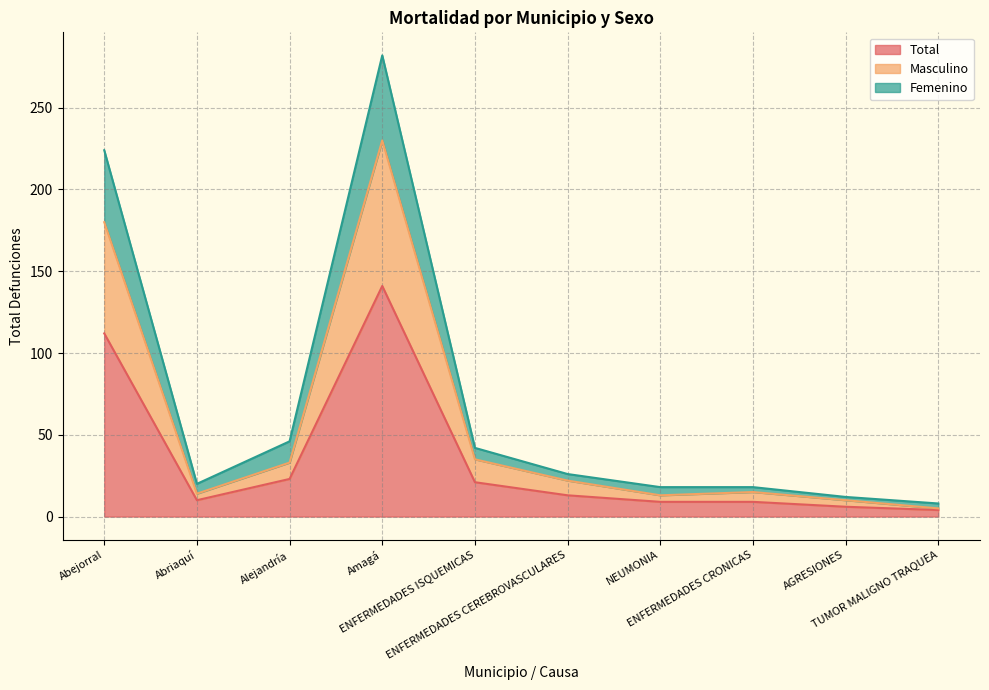

True or false: Masculino and Total cross at least once.

False